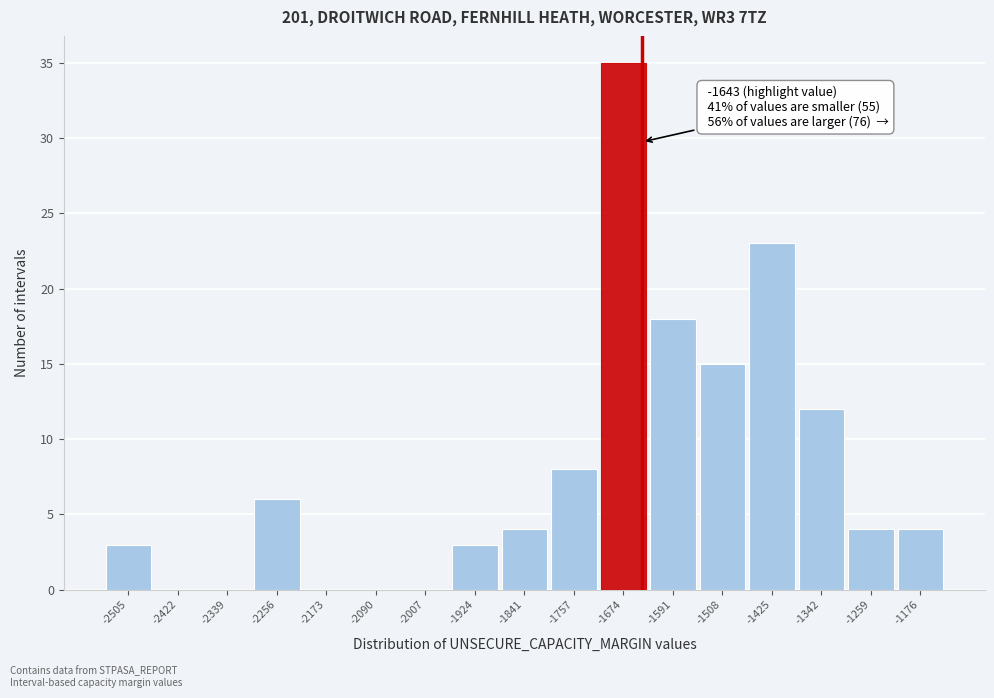

Over which range of the x-axis is the bar tallest?

-1720 to -1630